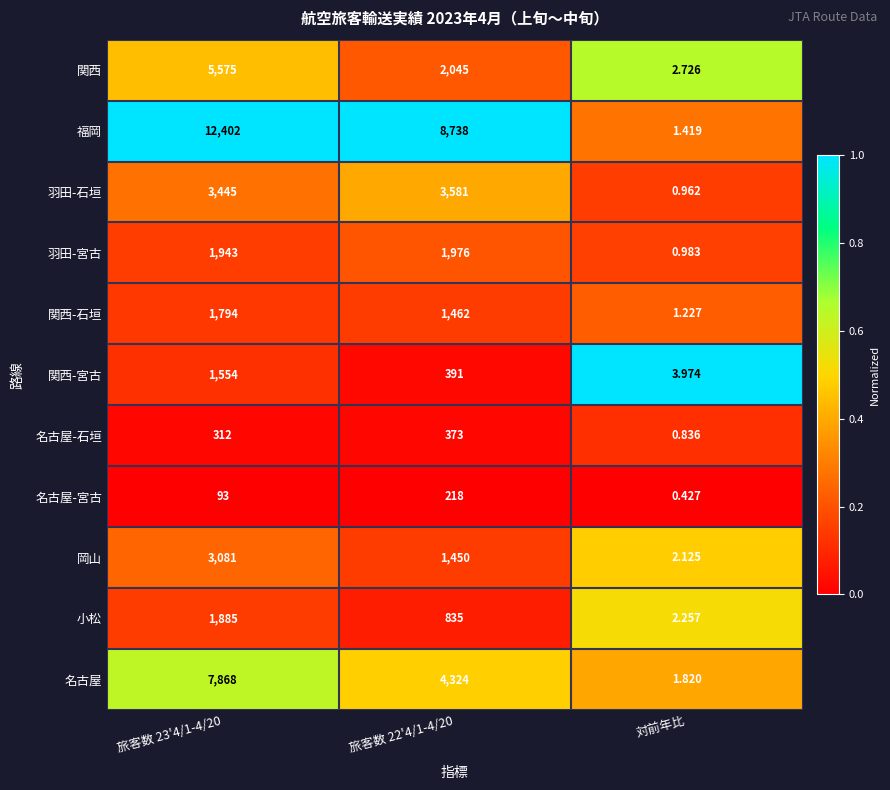

Rank the series at 旅客数 22'4/1-4/20 from highest to lowest value.

福岡, 名古屋, 羽田-石垣, 関西, 羽田-宮古, 関西-石垣, 岡山, 小松, 関西-宮古, 名古屋-石垣, 名古屋-宮古